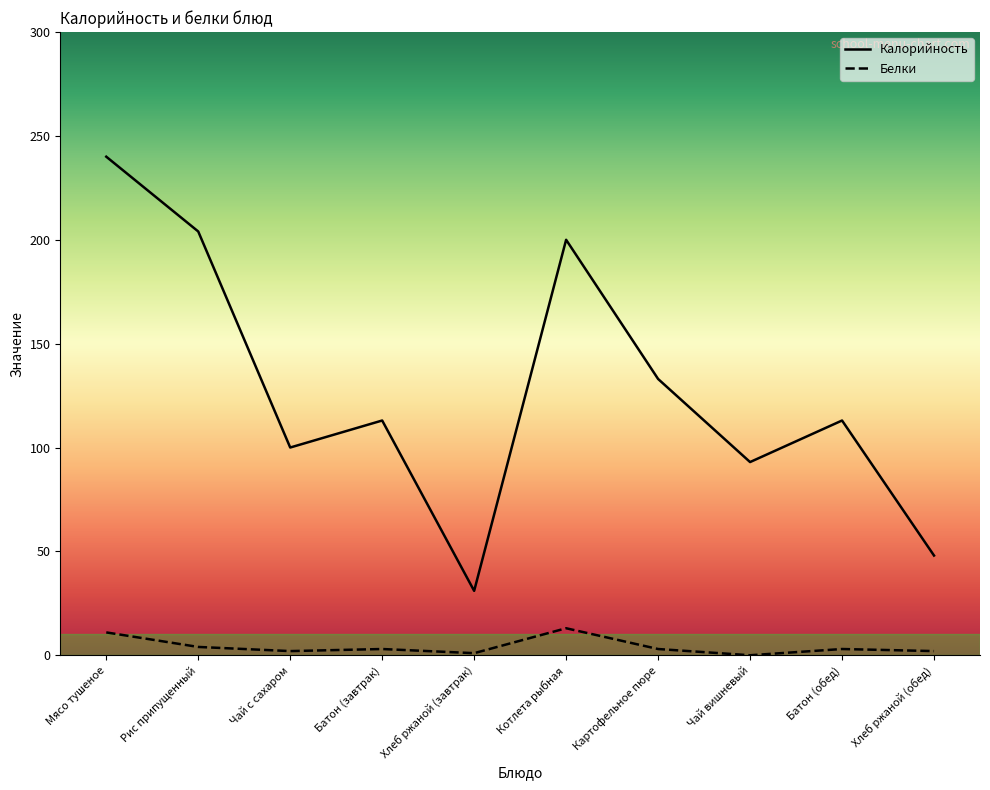

What is the difference between the maximum and second lowest values in the Калорийность series?

192